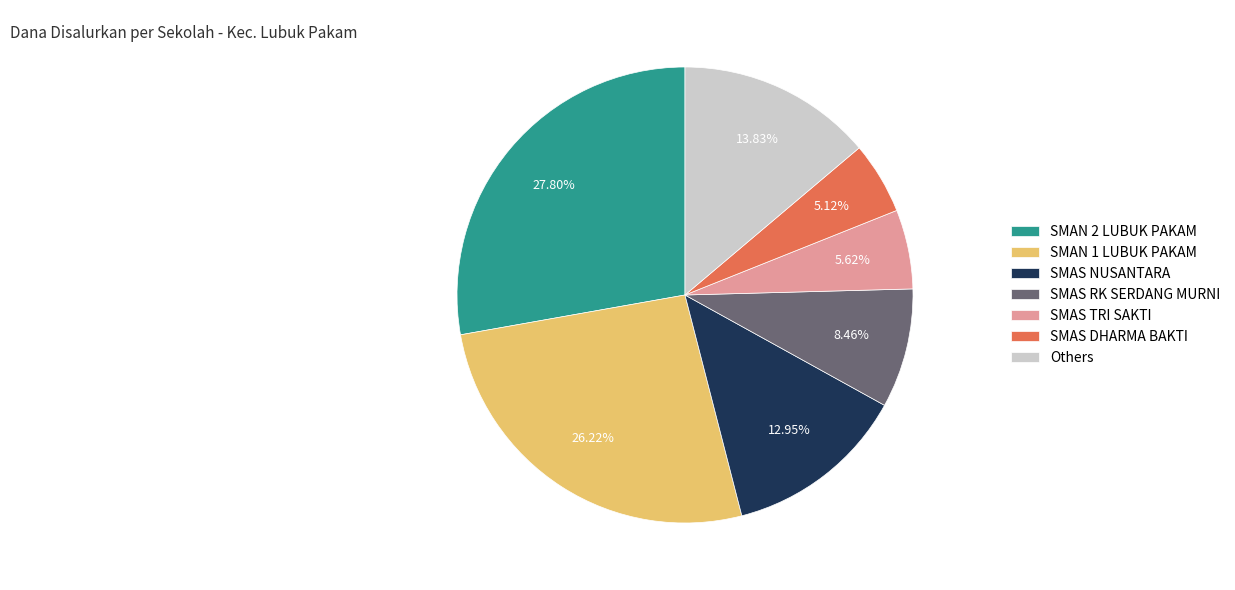

What is the ratio of the value at Others to the value at SMAN 1 LUBUK PAKAM?

0.5